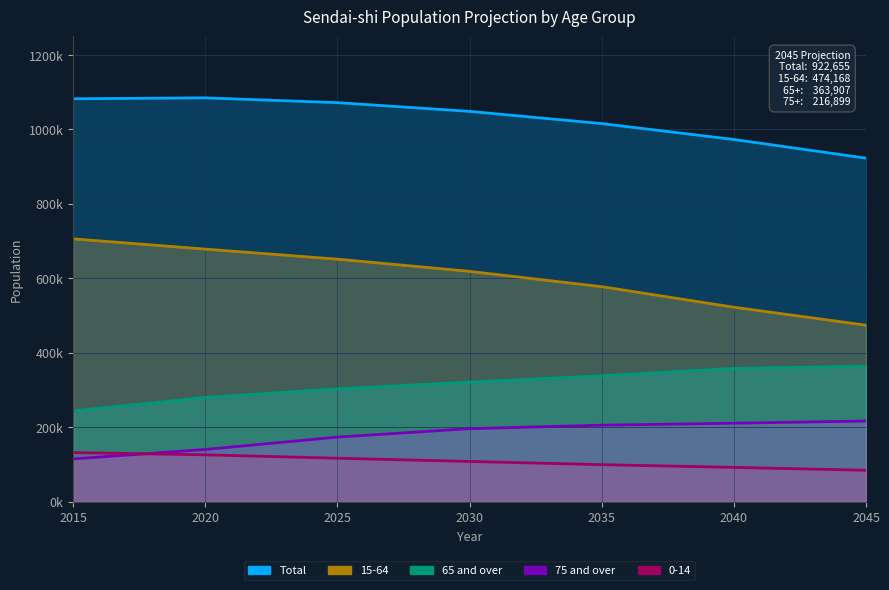

How many values in the Total series are below 1048353?

3